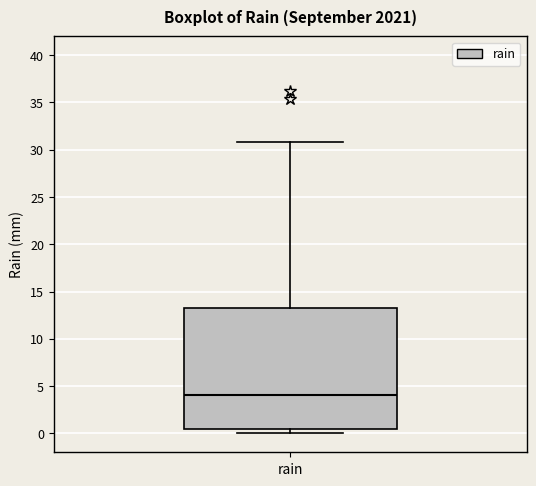

Transcribe this box plot: give where the median line is, the range the box spans, and where the two whiskers end, as read against the y-axis. The values are not printed on the chart, so give them approximately, as read against the axis.

median 4.0, box 0.5 to 13.5, whiskers 0.0 to 31.0